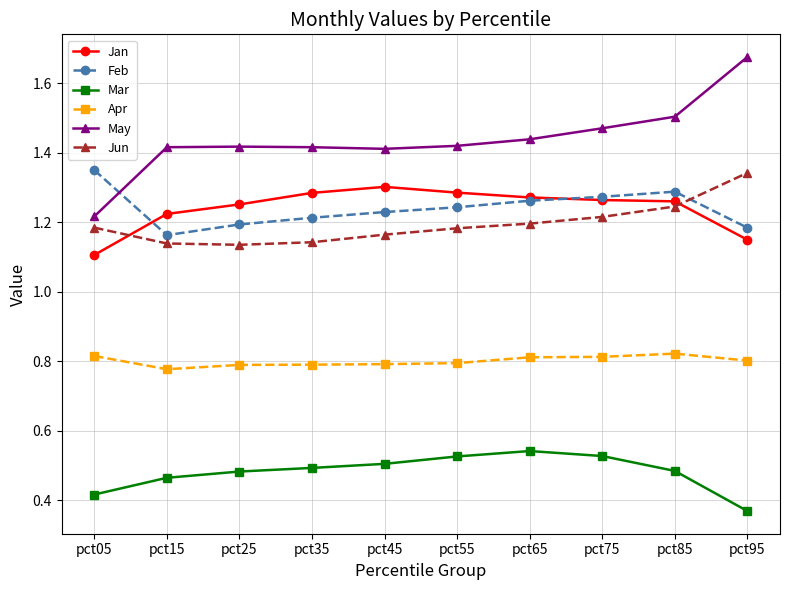

The Jan series shows 1.3 at pct35. True or false?

True